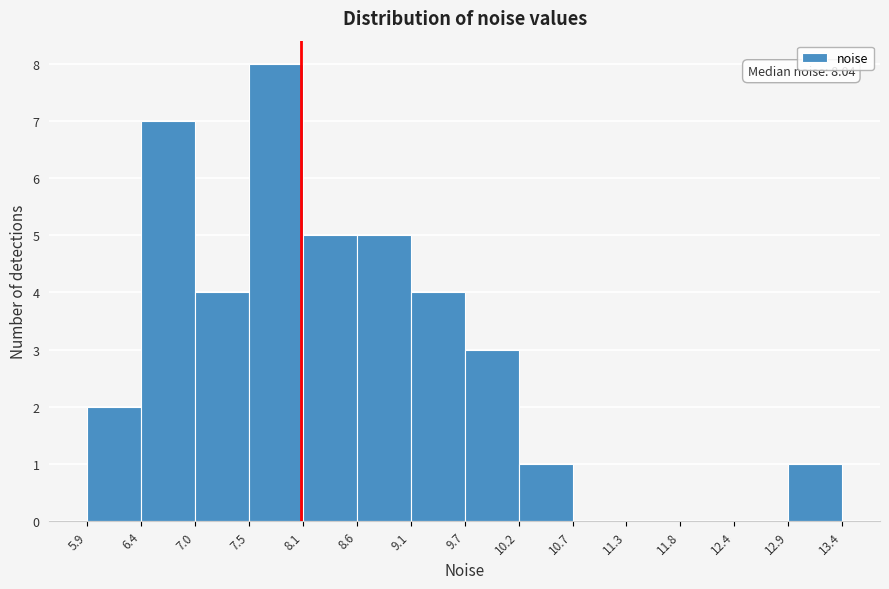

Which range on the x-axis has the tallest bar?

7.5 to 8.1